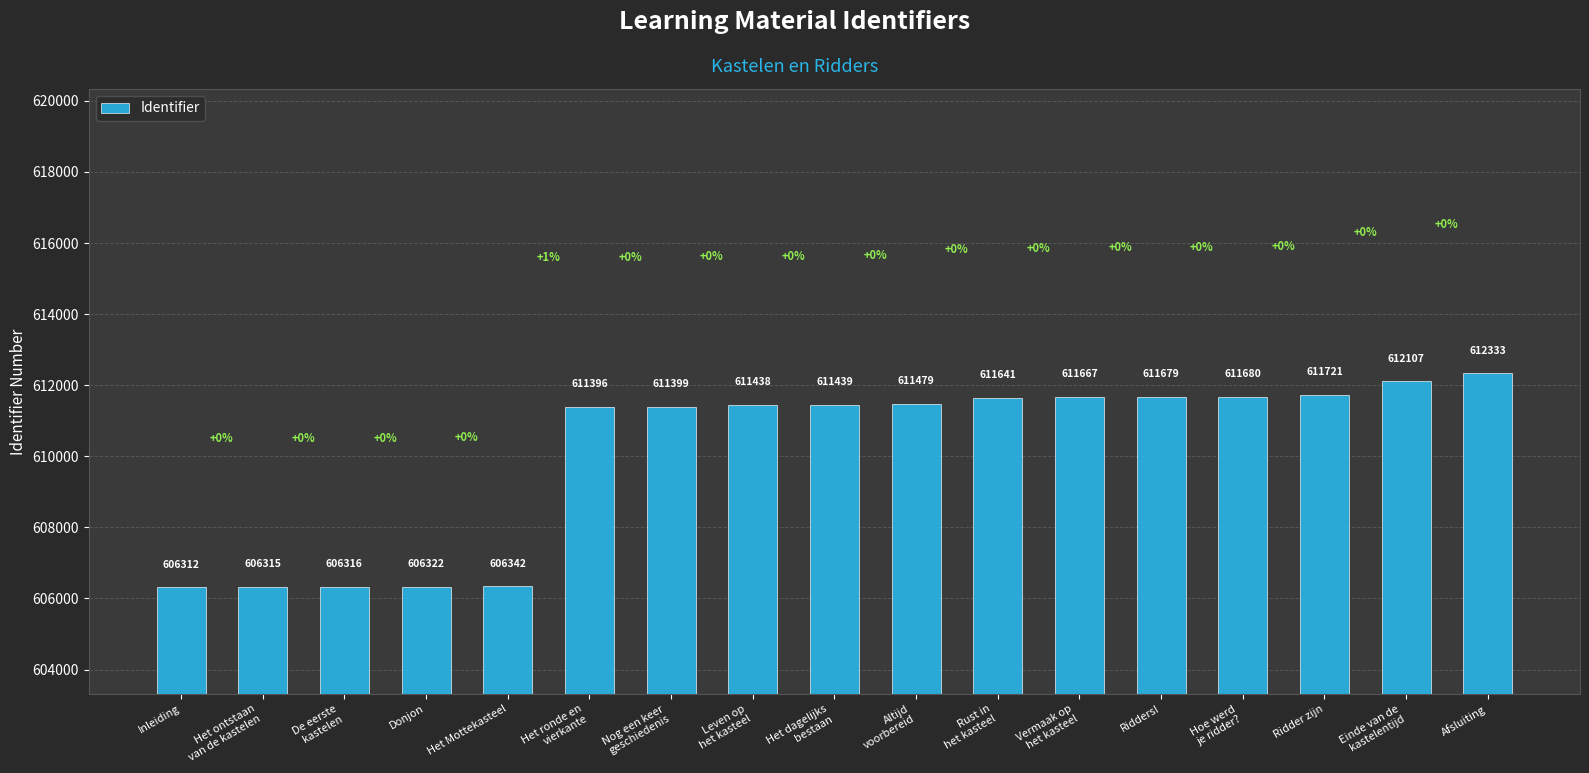

Reading right to left, transcribe all the data shown in this chart.

612333	612107	611721	611680	611679	611667	611641	611479	611439	611438	611399	611396	606342	606322	606316	606315	606312